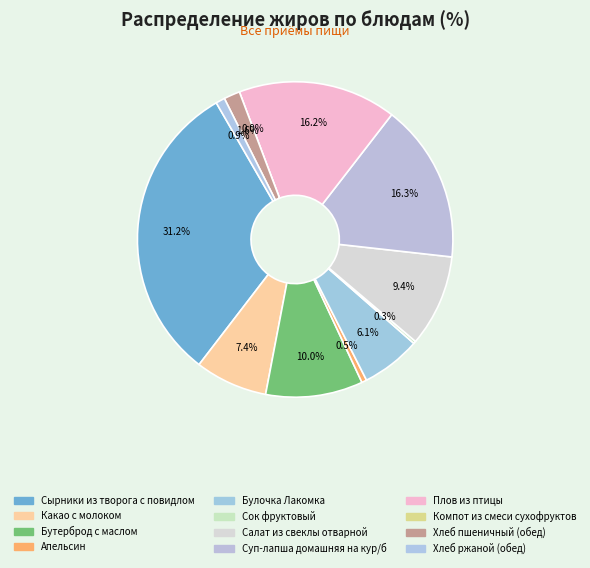

Which category has the smallest portion of the pie?

Компот из смеси сухофруктов